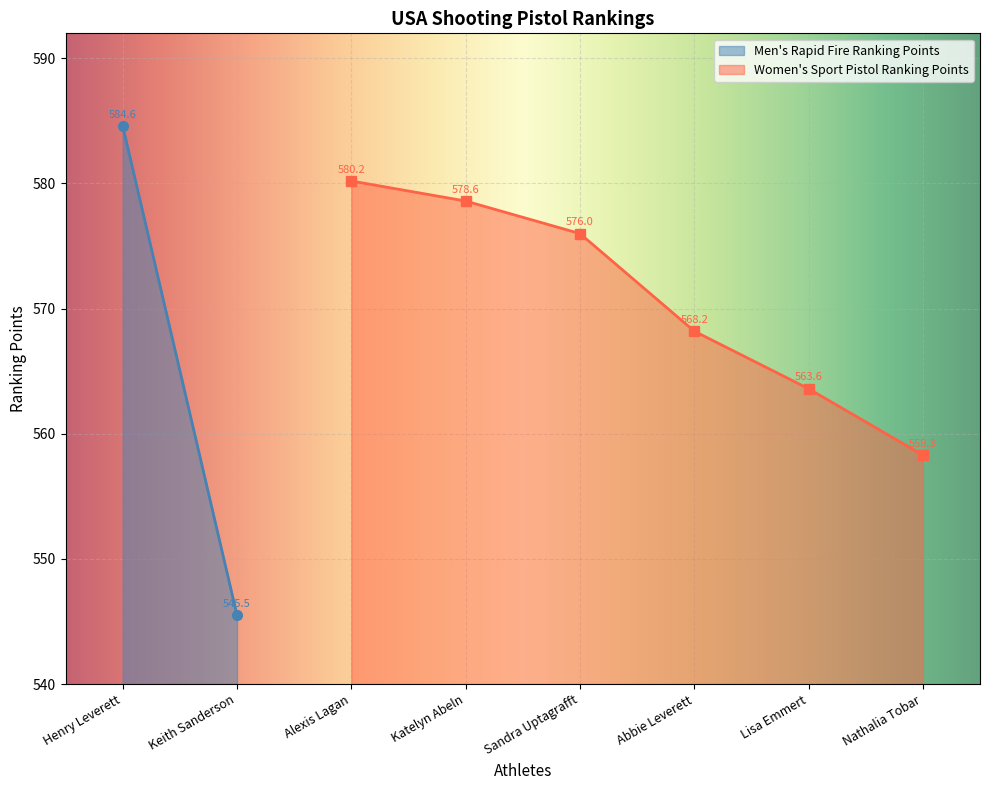

What is the lowest value of the Women's Sport Pistol Ranking Points series?

558.3